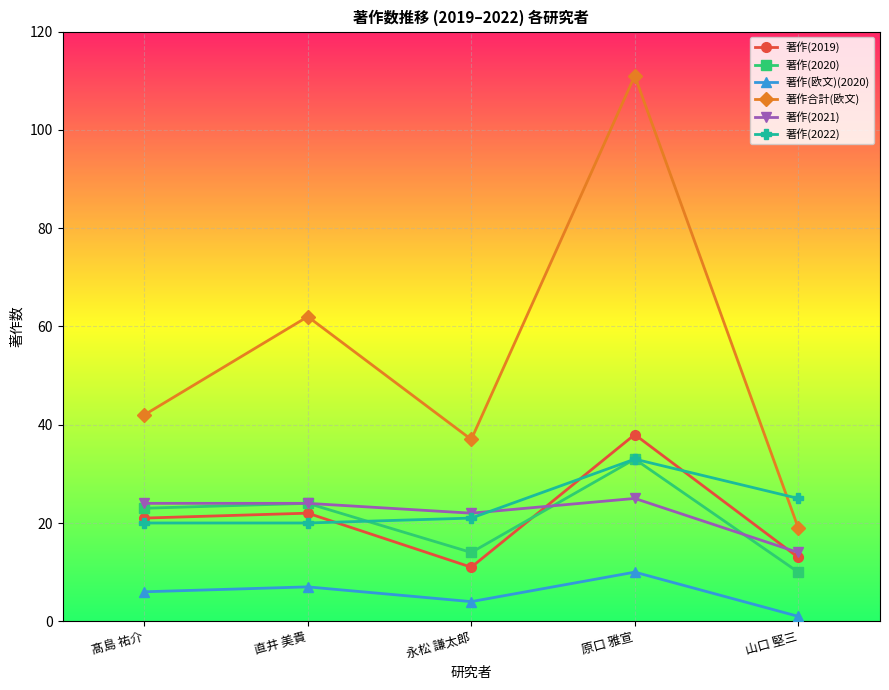

Between 髙島 祐介 and 山口 堅三, which series saw the biggest shift?

著作合計(欧文)